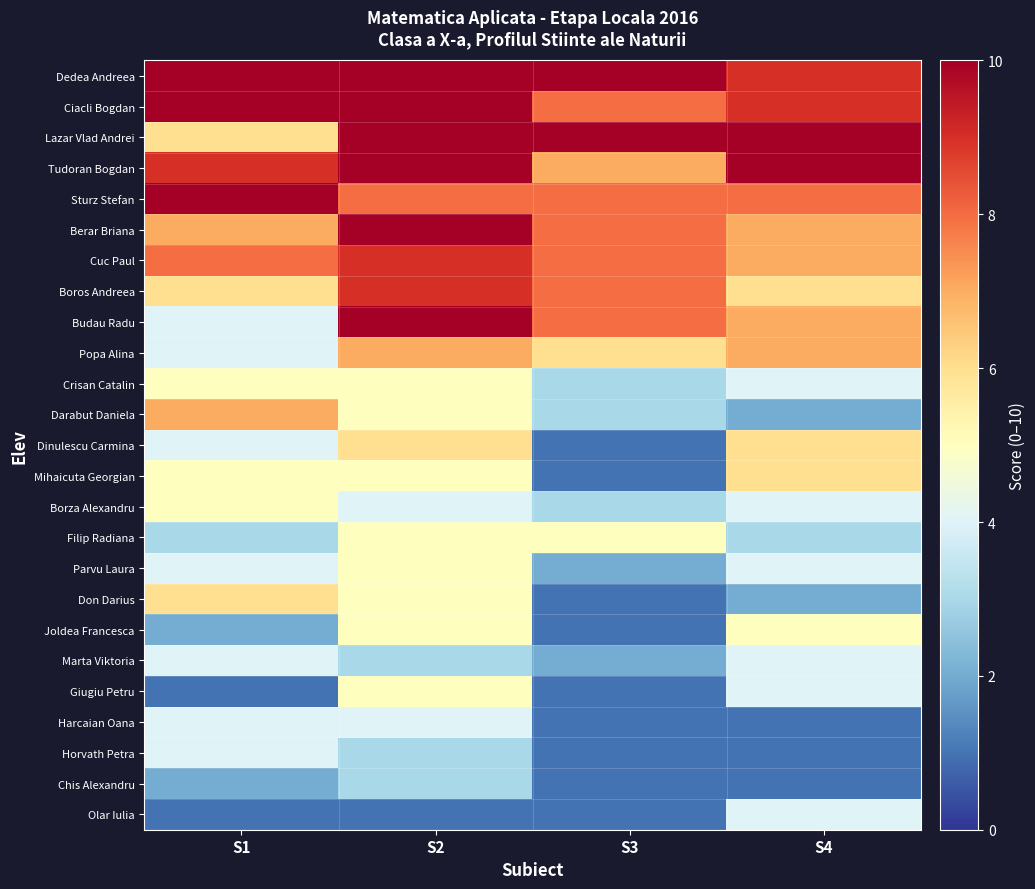

How many data points does each series have?

4